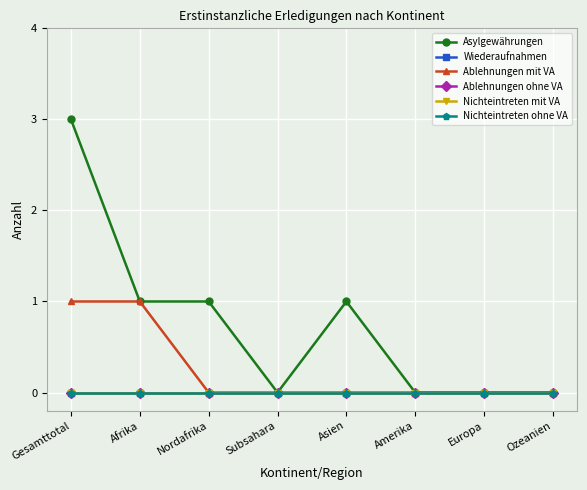

Does the chart have visible grid lines?

Yes